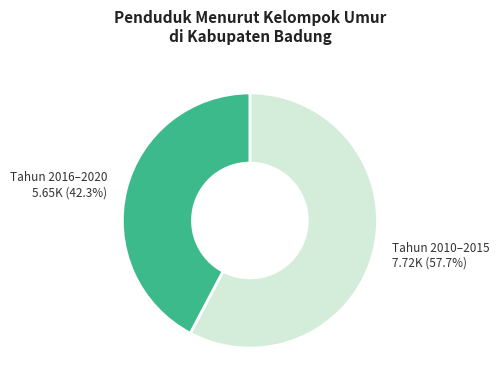

Is there a majority slice in this chart?

Yes